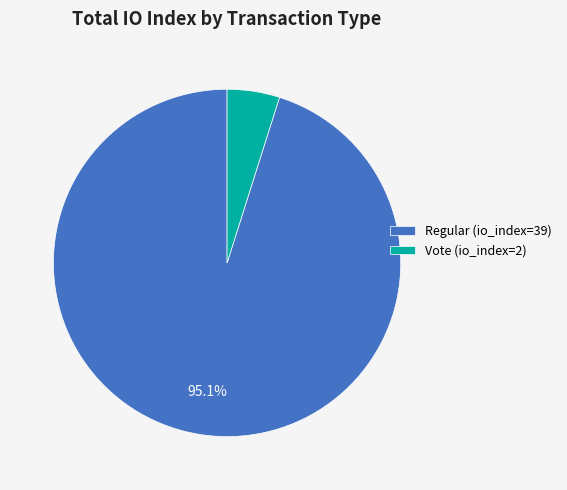

Which category has the smallest portion of the pie?

Vote (io_index=2)